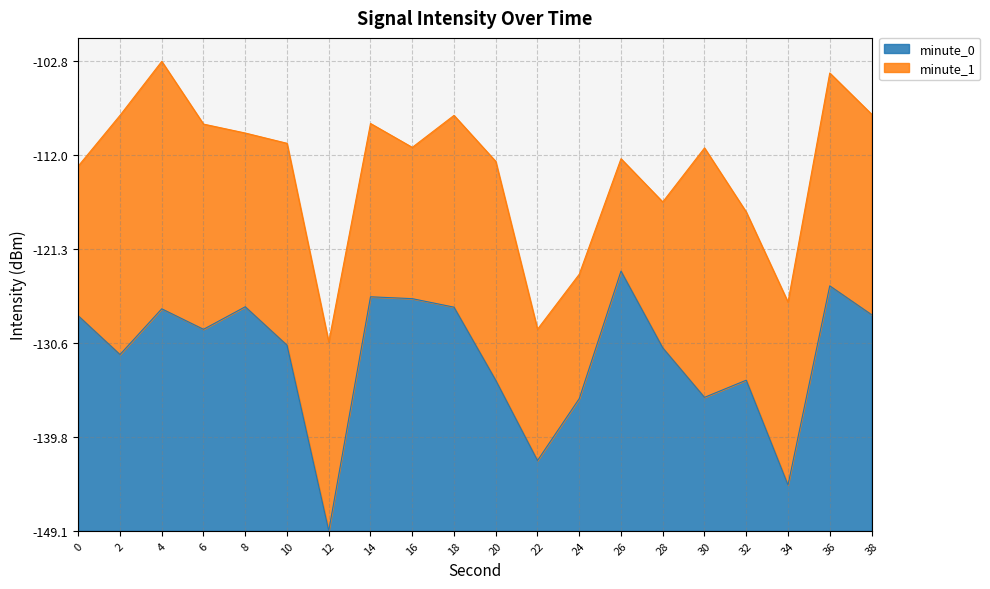

What is the difference between the values at 4 and 32?

7.0